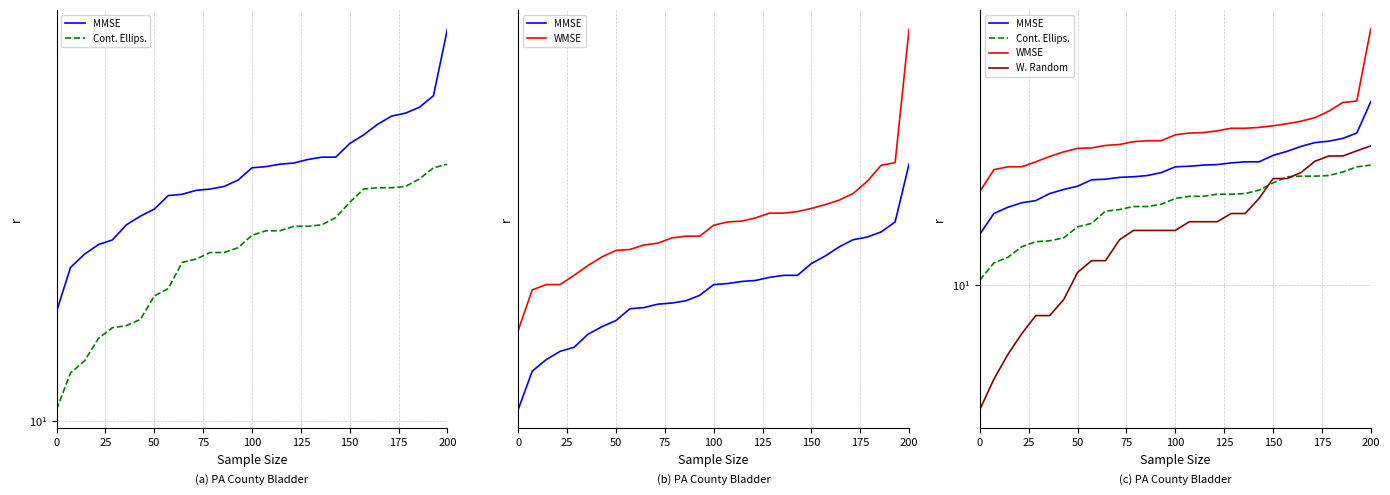

List the series in order of their peak value, highest first.

WMSE, MMSE, W. Random, Cont. Ellips.